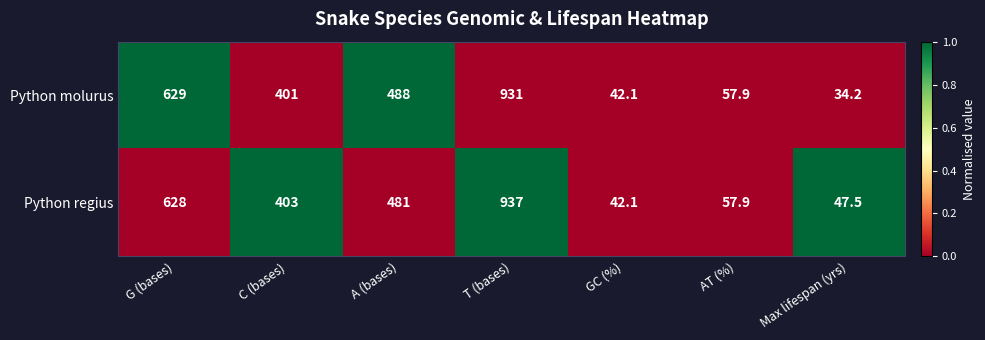

At which category is the sum across all series the highest?

T (bases)